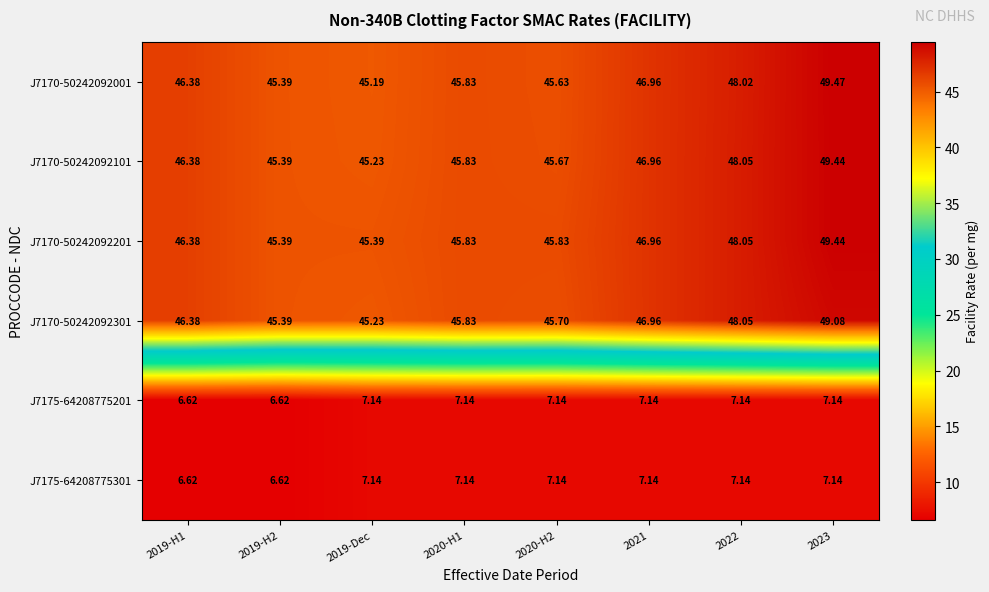

What is the smallest value displayed?

6.6